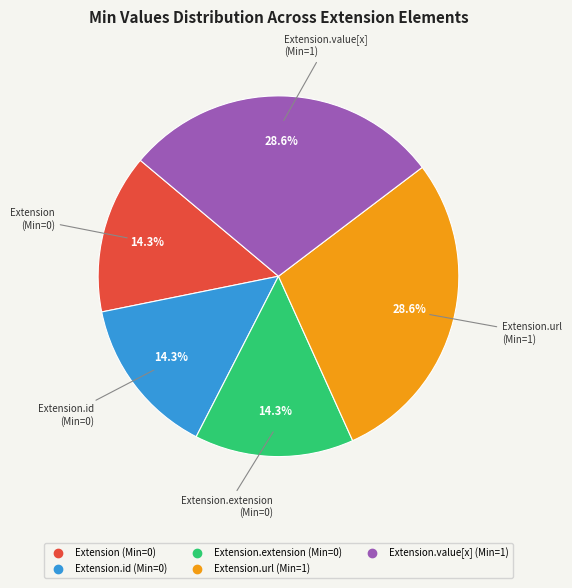

To the nearest percent, what is the average slice percentage?

20%